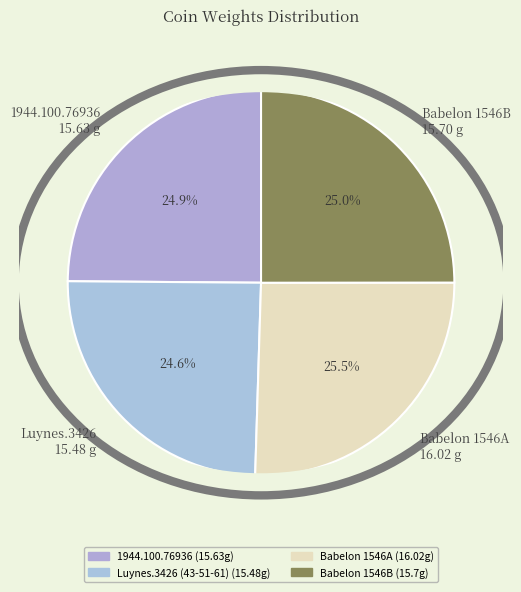

Does any single category account for the majority?

No